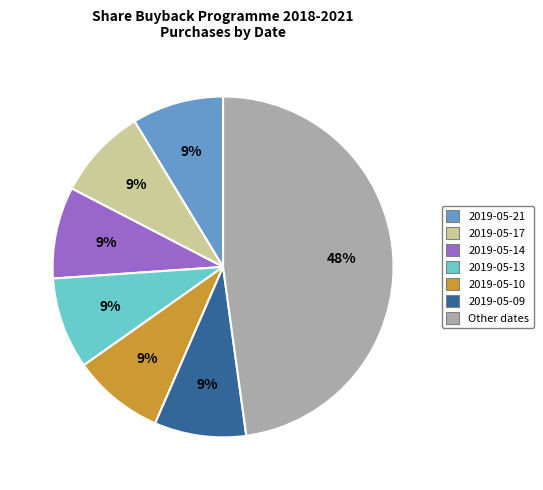

Which slice is the largest?

Other dates